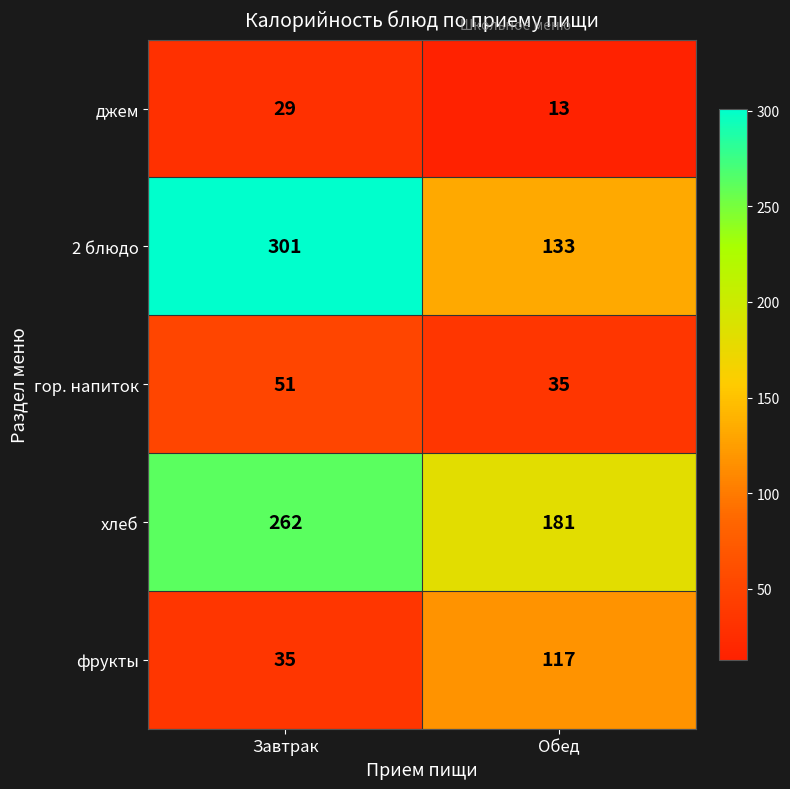

What is the average value of the 2 блюдо series?

217